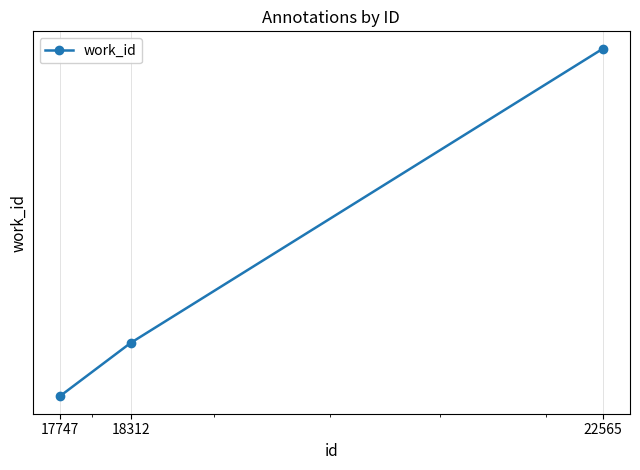

What is the value of the 1st point from the left?

6686